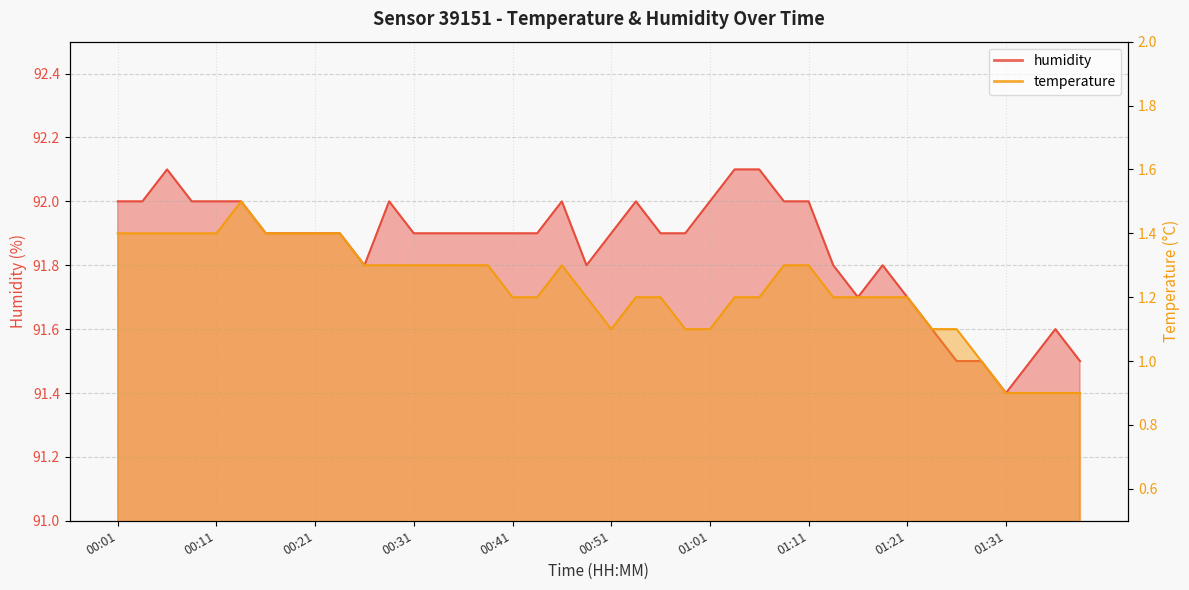

What value does the humidity series have at 01:26?

91.5